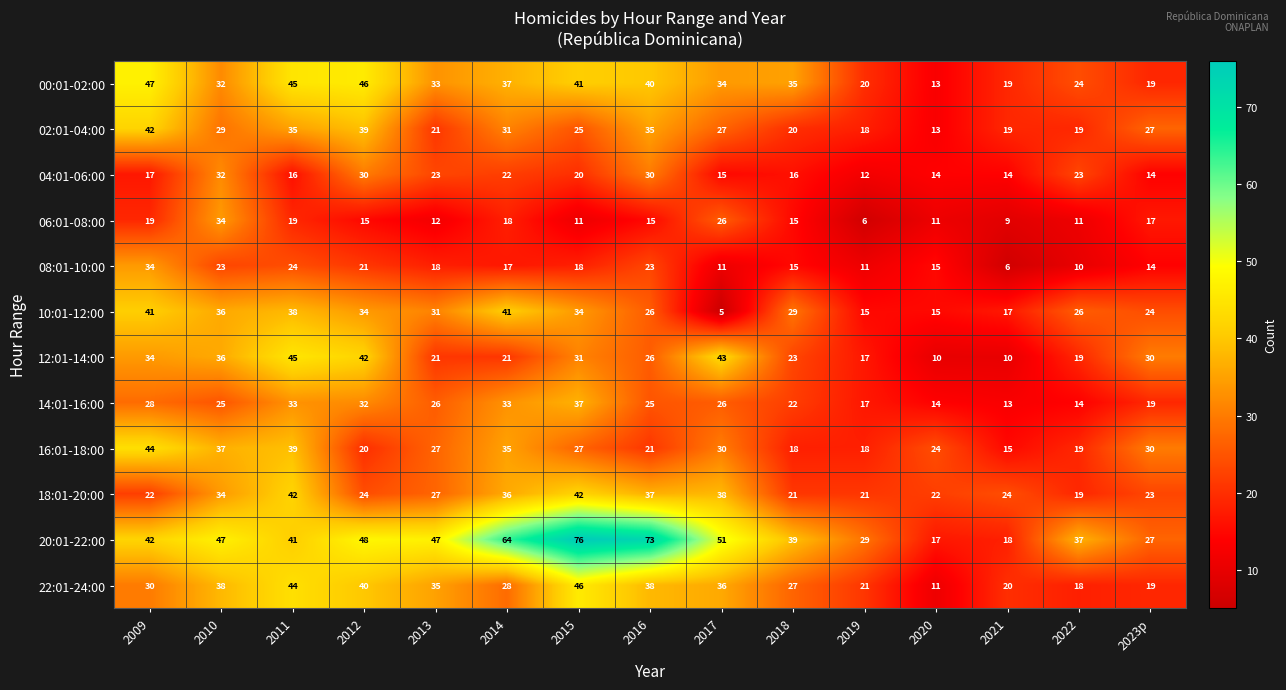

True or false: 02:01-04:00 has a value of 39 at 2012.

True